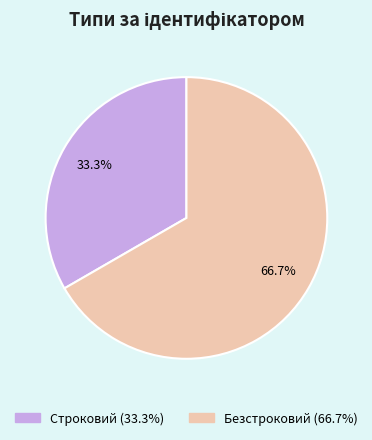

Rank the categories by value from highest to lowest.

Безстроковий, Строковий